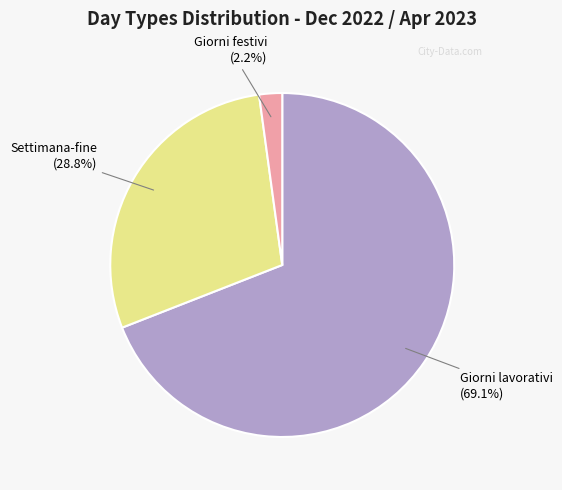

Is Giorni lavorativi the majority of the pie?

Yes